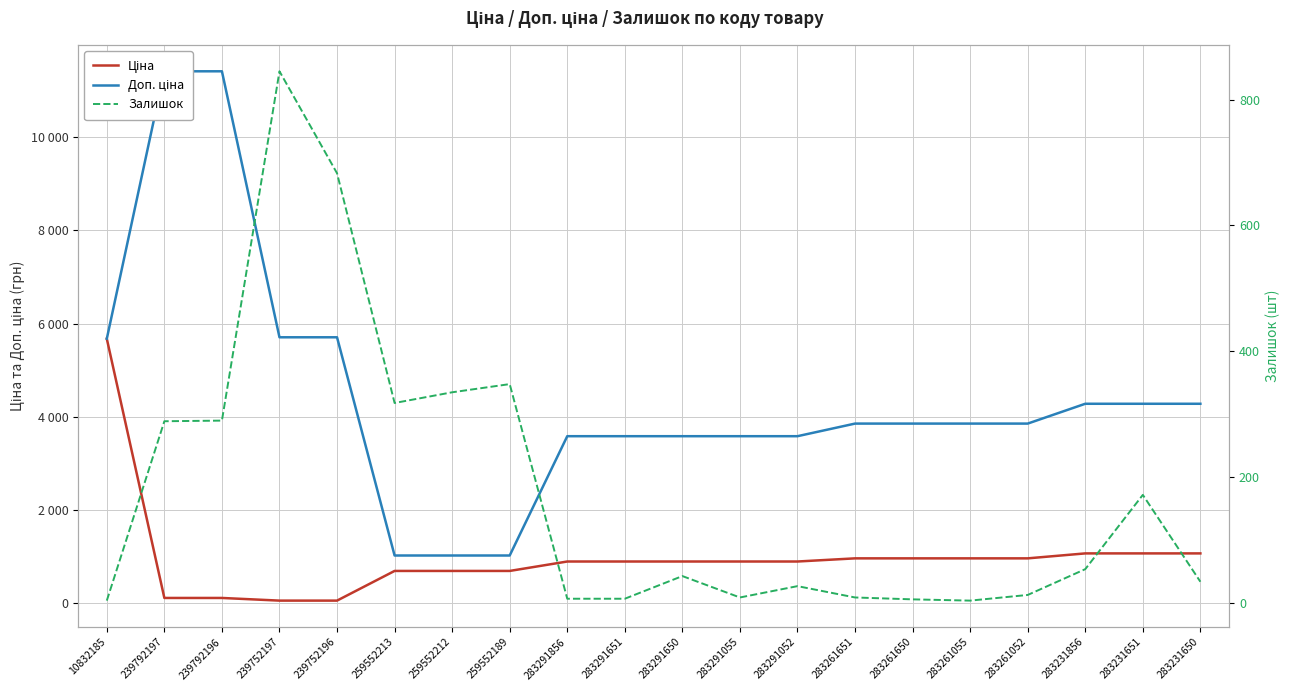

How many intersections are there between Ціна and Залишок?

2